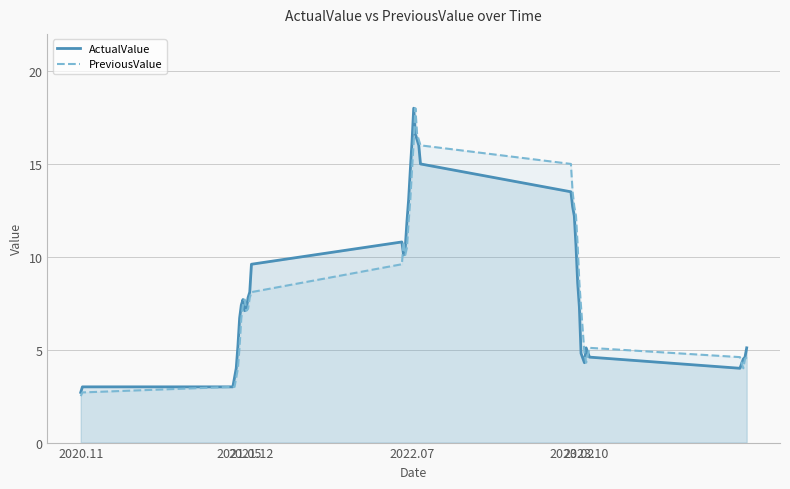

True or false: ActualValue and PreviousValue cross at least once.

True